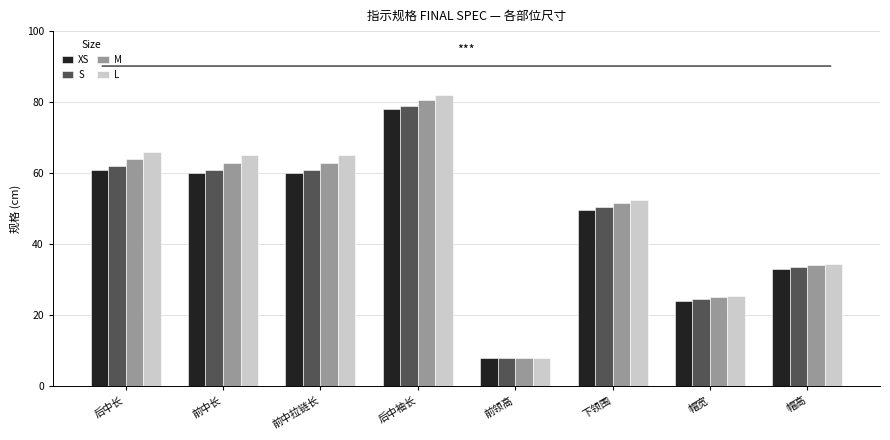

Which series has the largest range (max minus min)?

L